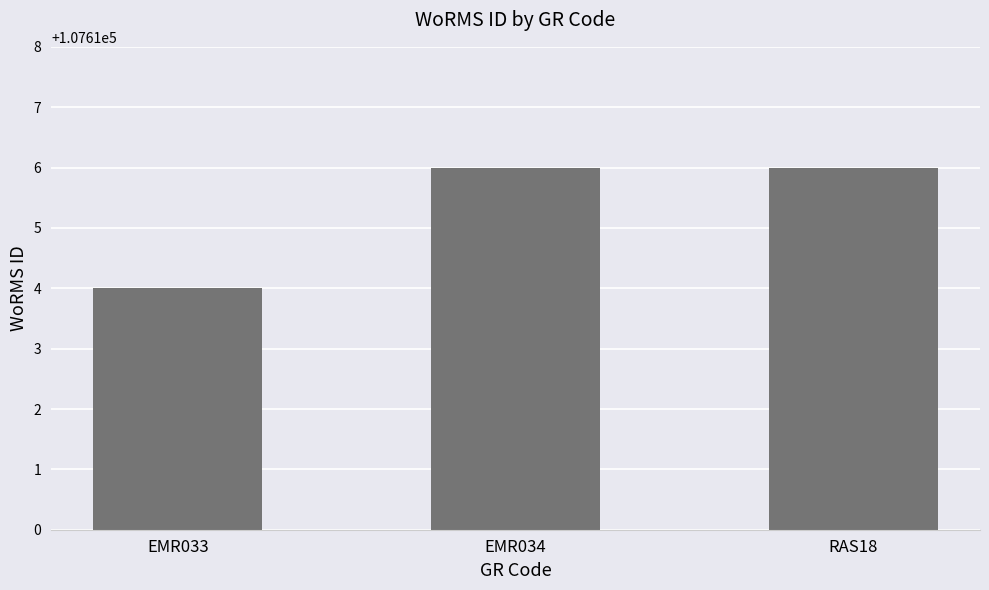

What is the change in value from EMR033 to RAS18?

+2